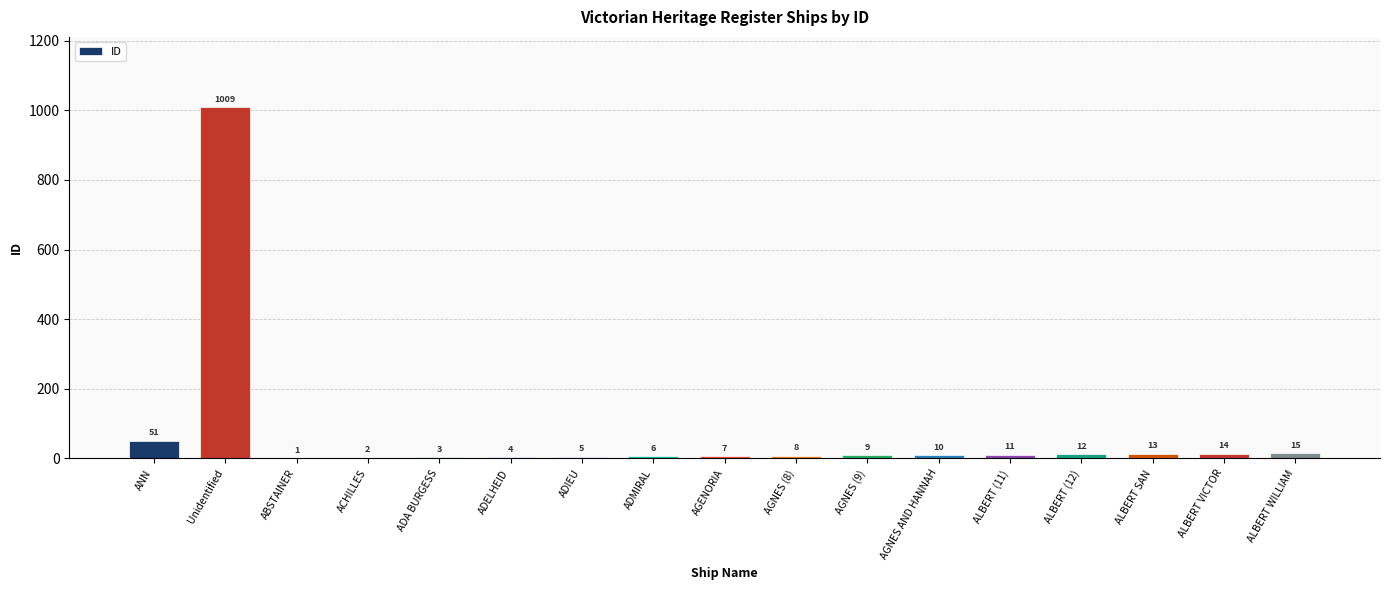

Which label corresponds to the largest value in the chart?

Unidentified